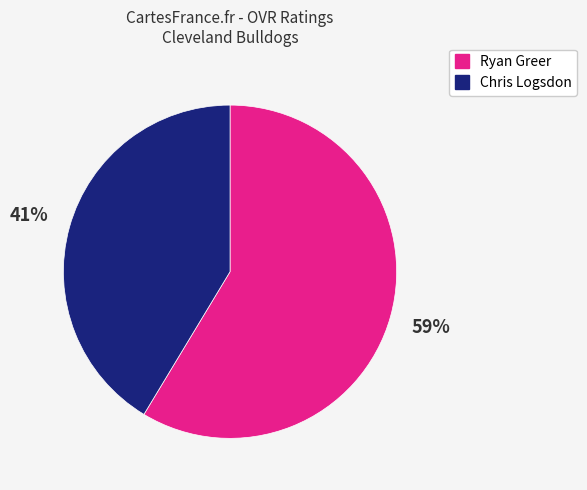

To the nearest percent, what is the combined percentage of Chris Logsdon and Ryan Greer?

100%